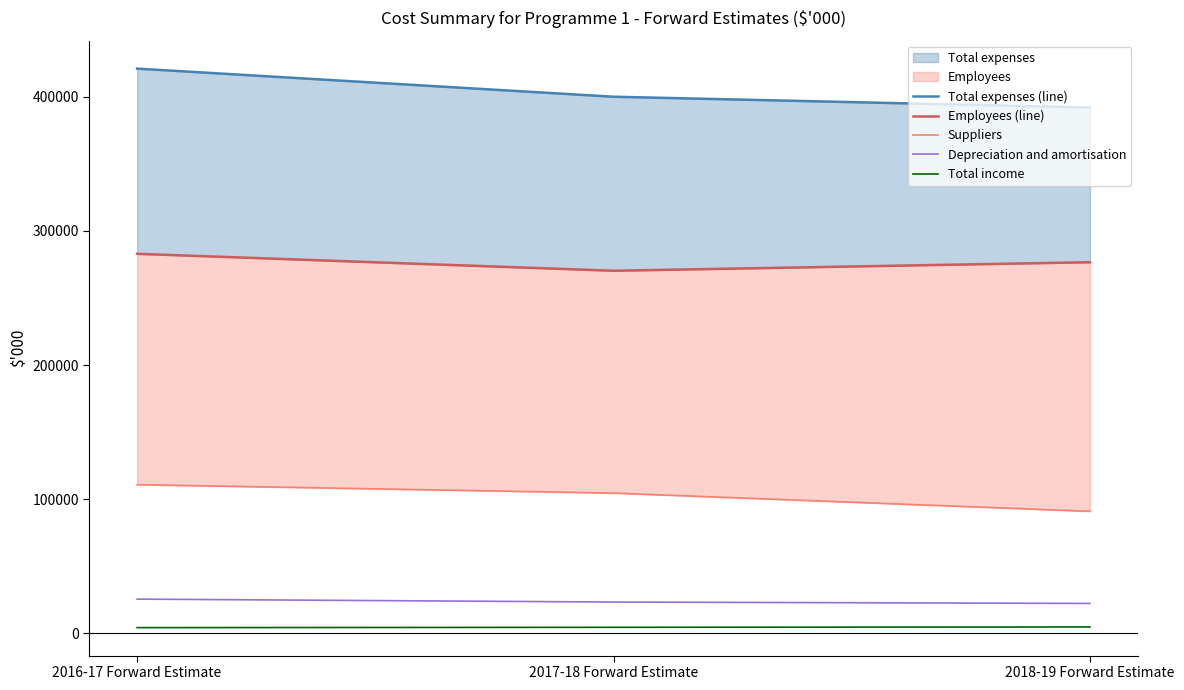

Between 2016-17 Forward Estimate and 2018-19 Forward Estimate, which series saw the biggest shift?

Total expenses (line)